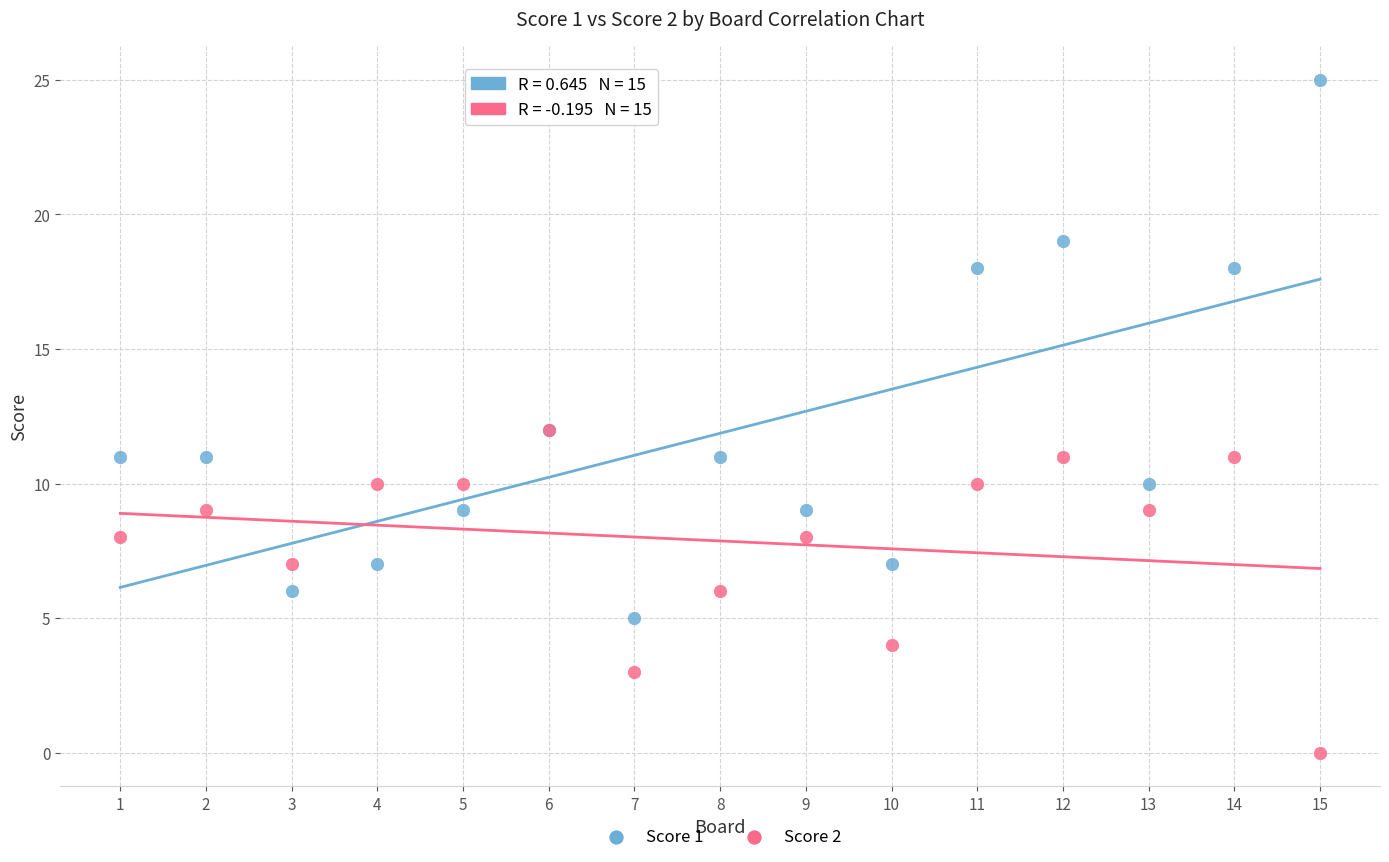

Which series has the widest spread of Y values?

Score 1